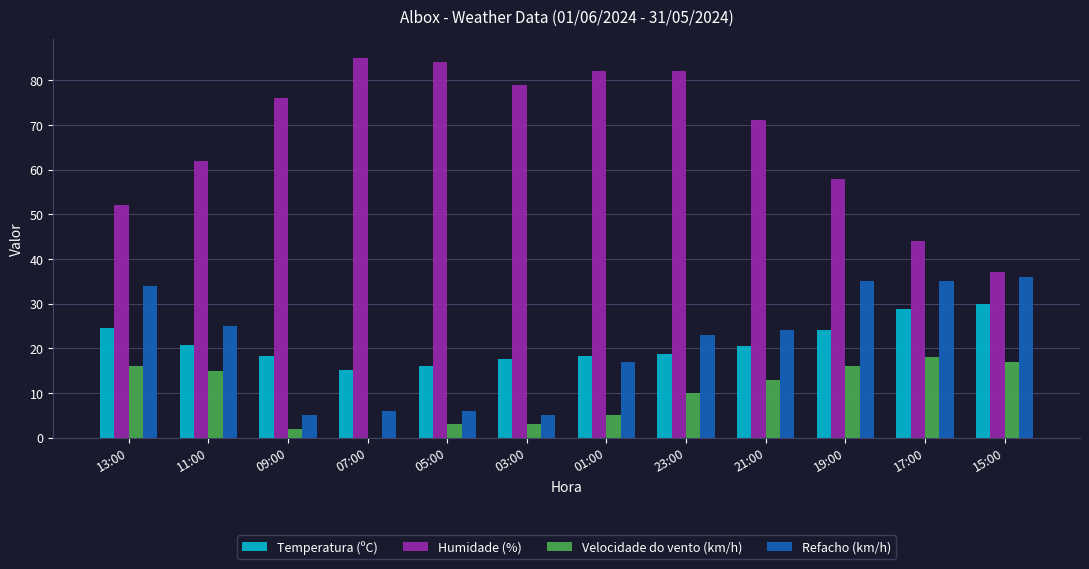

What is the highest value of the Temperatura (ºC) series?

30.0